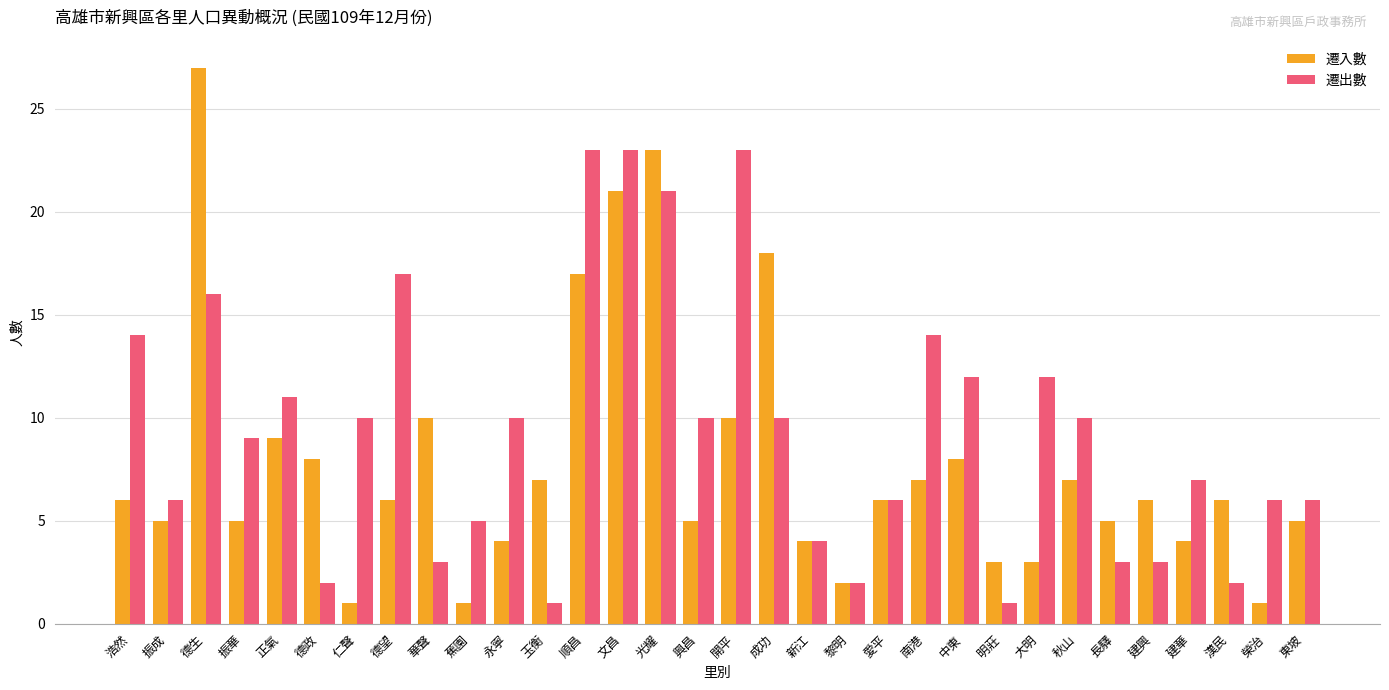

Rank the series by their maximum value, from highest to lowest.

遷入數, 遷出數